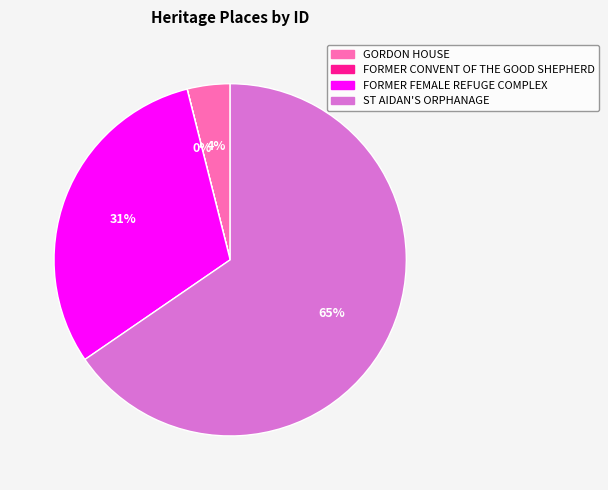

Which category has the biggest portion of the pie?

ST AIDAN'S ORPHANAGE